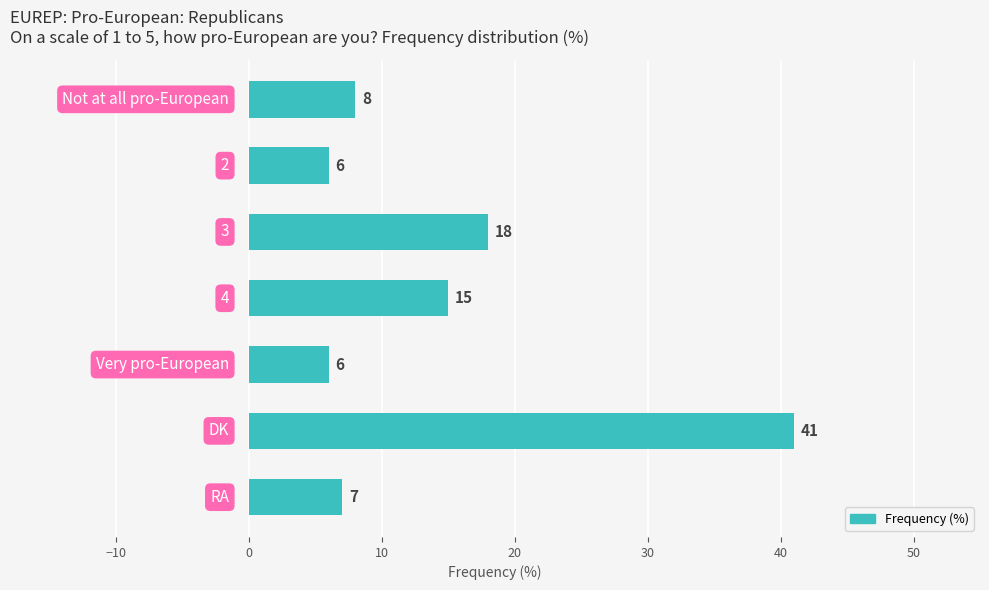

What is the difference between the second highest and minimum values?

12